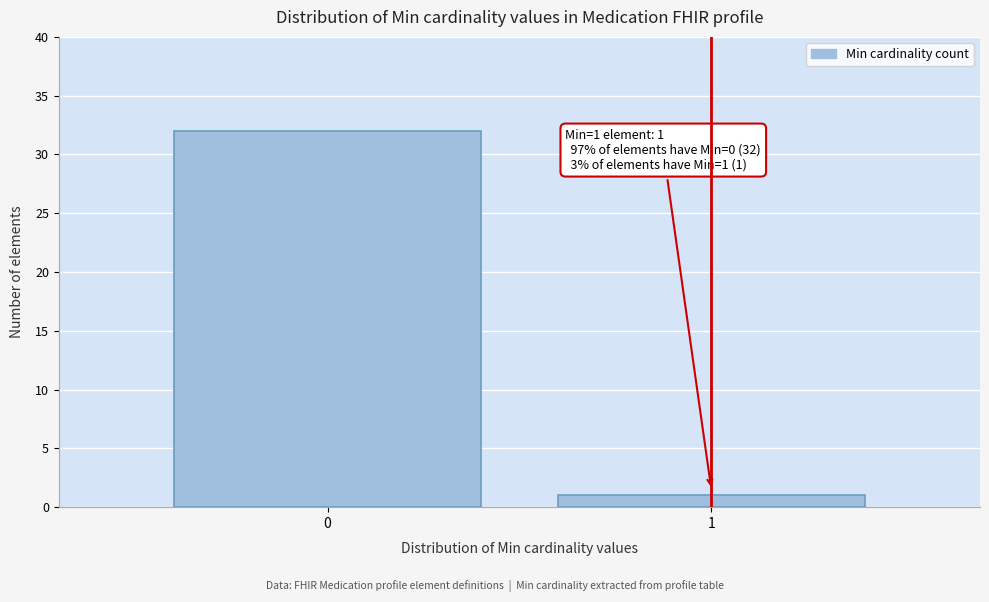

Reading left to right, transcribe all the data shown in this chart.

0=32	1=1